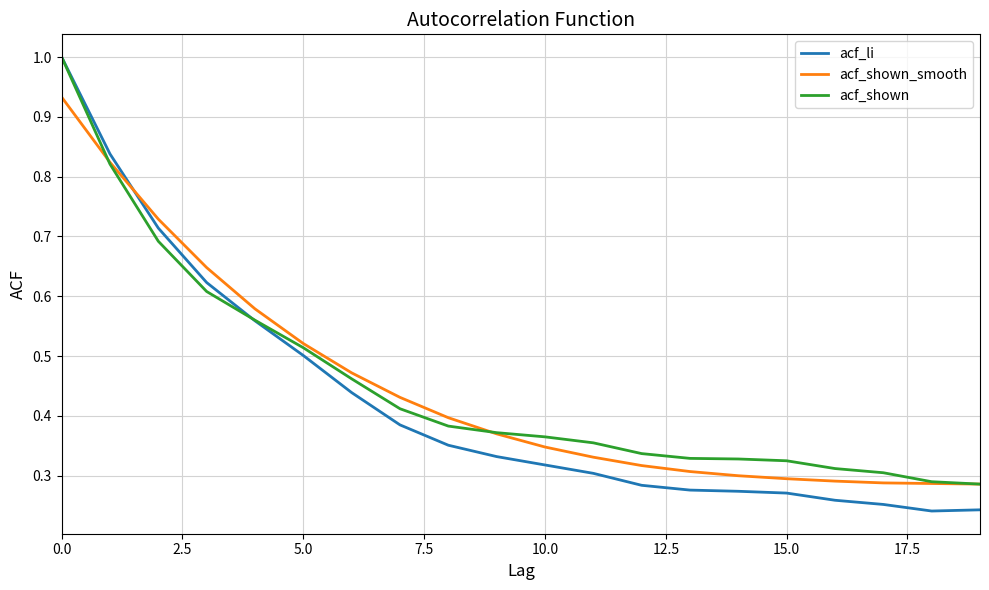

Which series has the widest spread of values?

acf_li